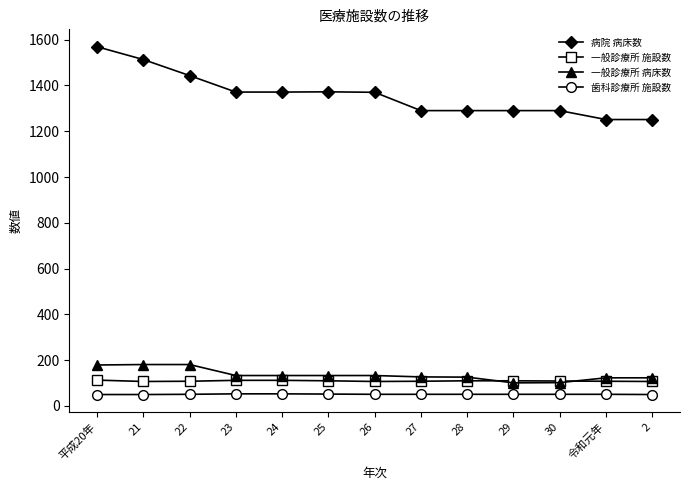

What position from the right is 26?

7